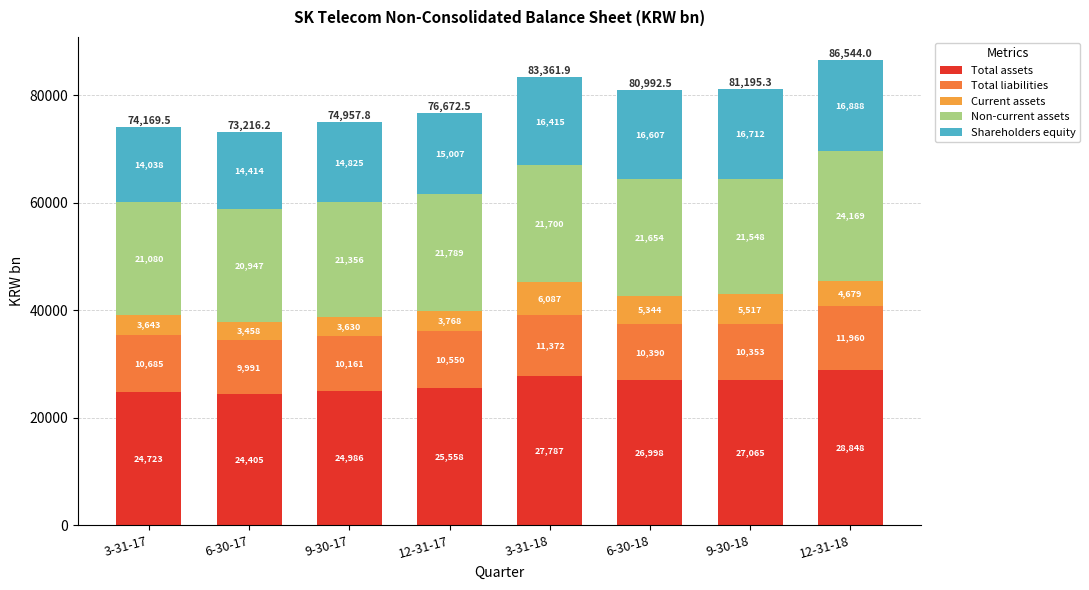

List the labels in order of Non-current assets value, smallest first.

6-30-17, 3-31-17, 9-30-17, 9-30-18, 6-30-18, 3-31-18, 12-31-17, 12-31-18